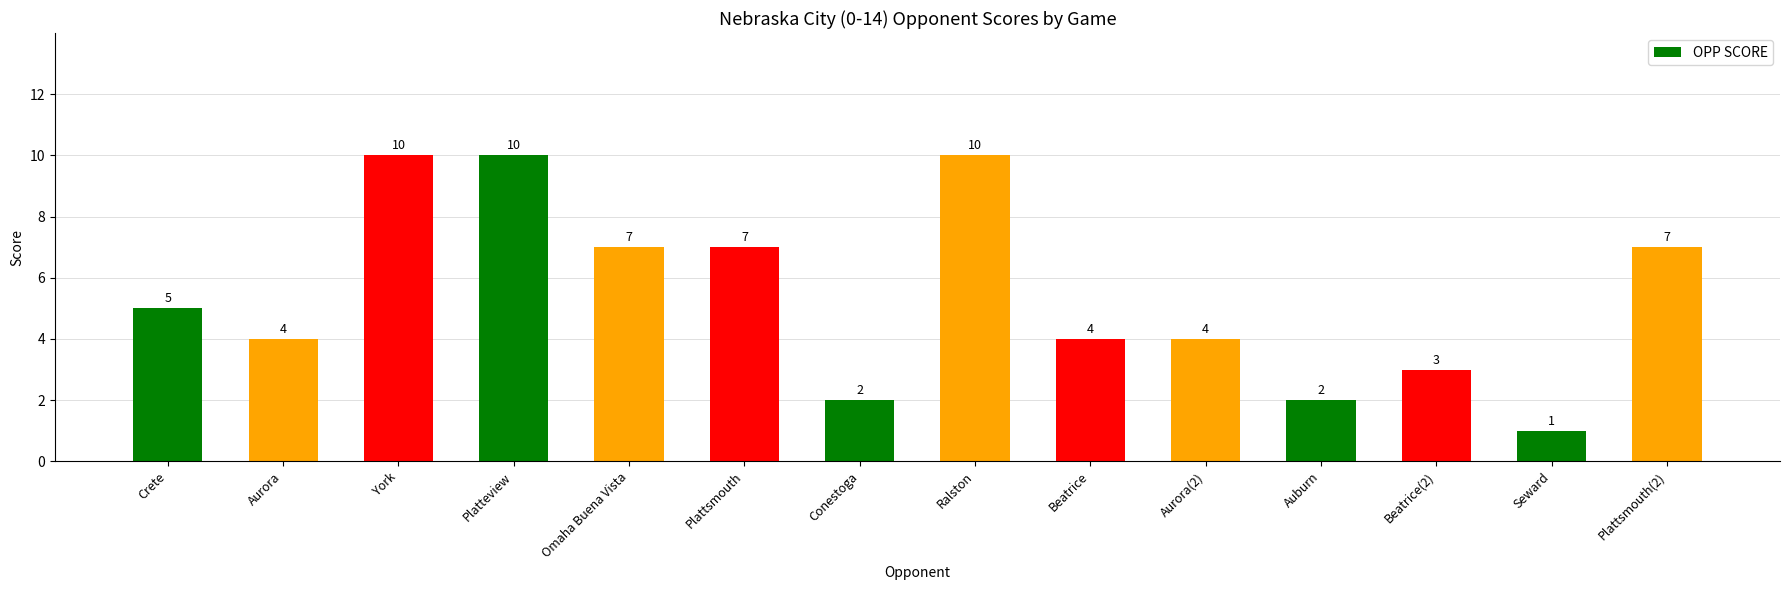

What is the approximate value at Plattsmouth(2)?

7